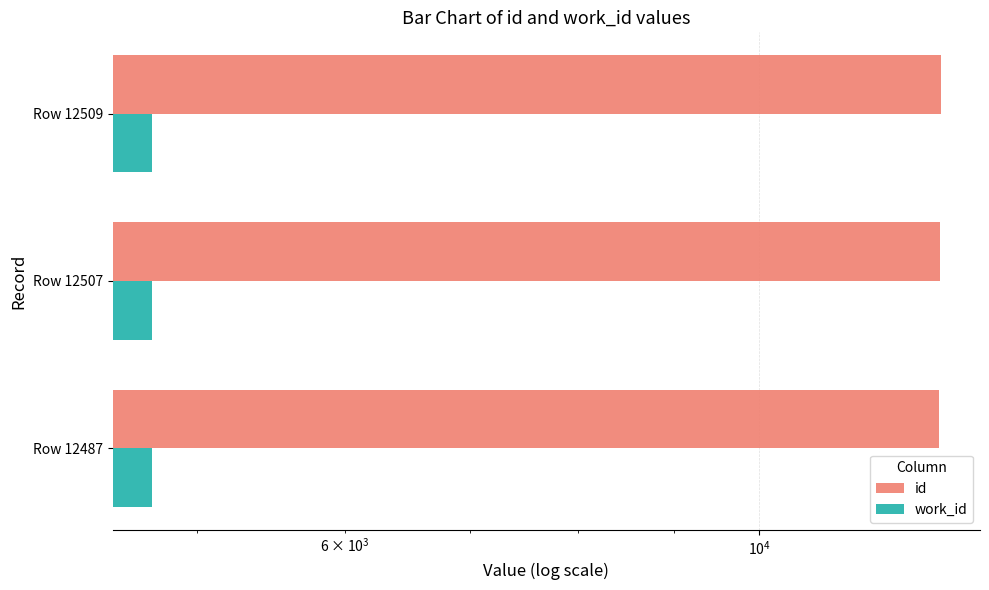

What is the greatest value displayed?

12509.0